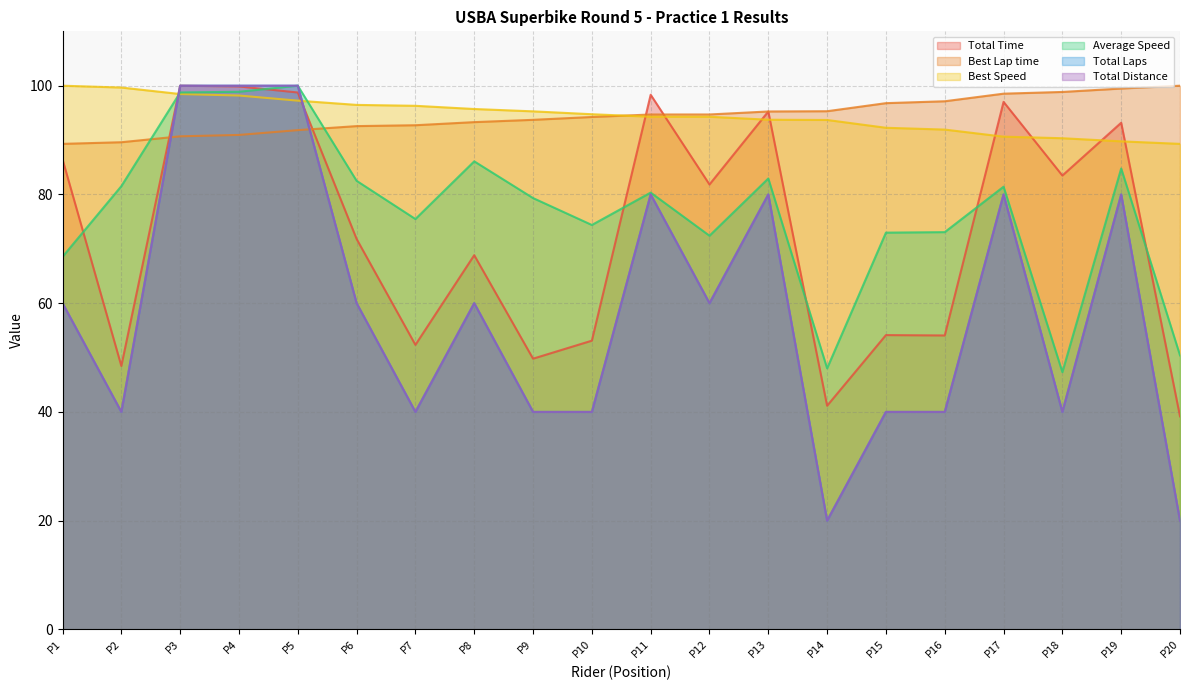

What is the average value of the Total Time series?

73.4